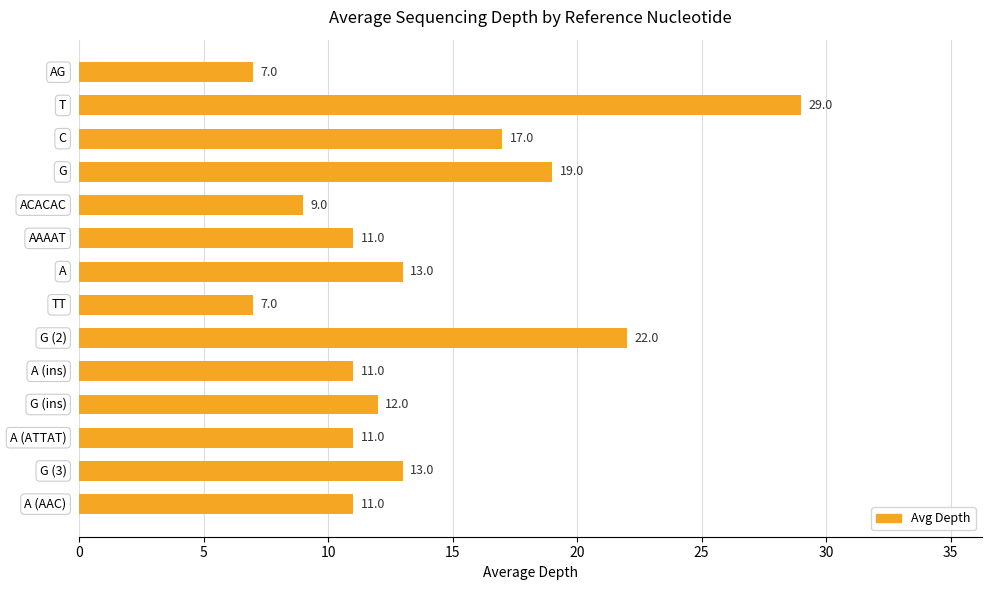

What is the sum of all values?

192